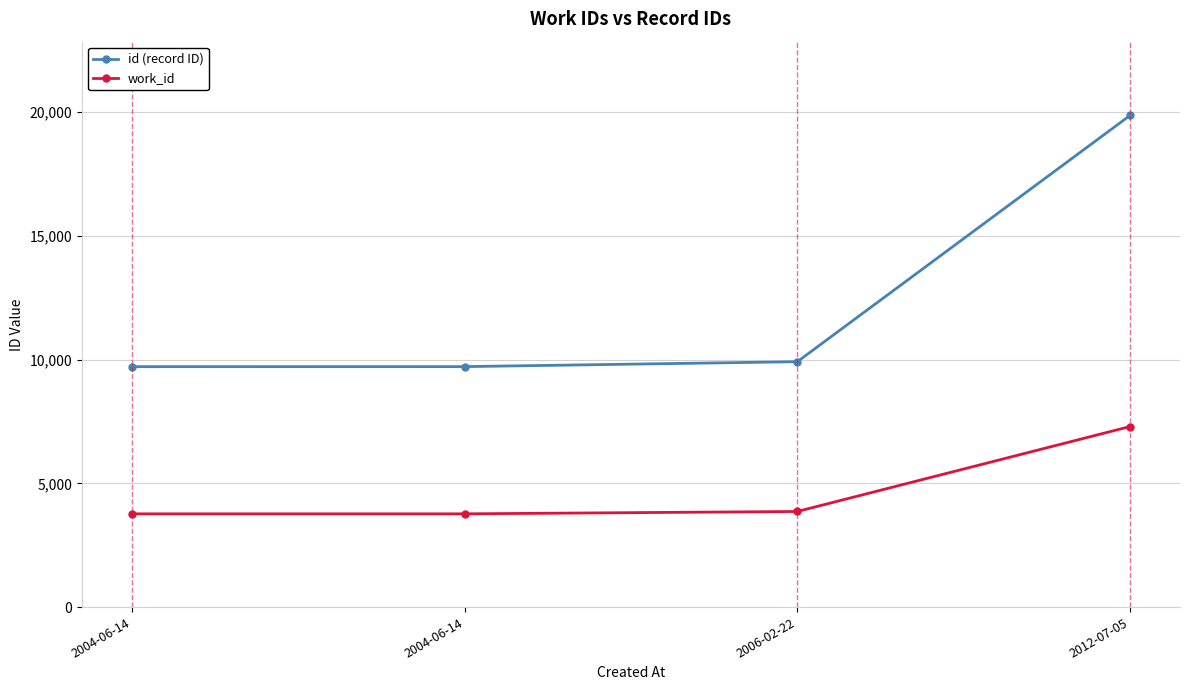

How many data points in work_id are less than 3863?

2